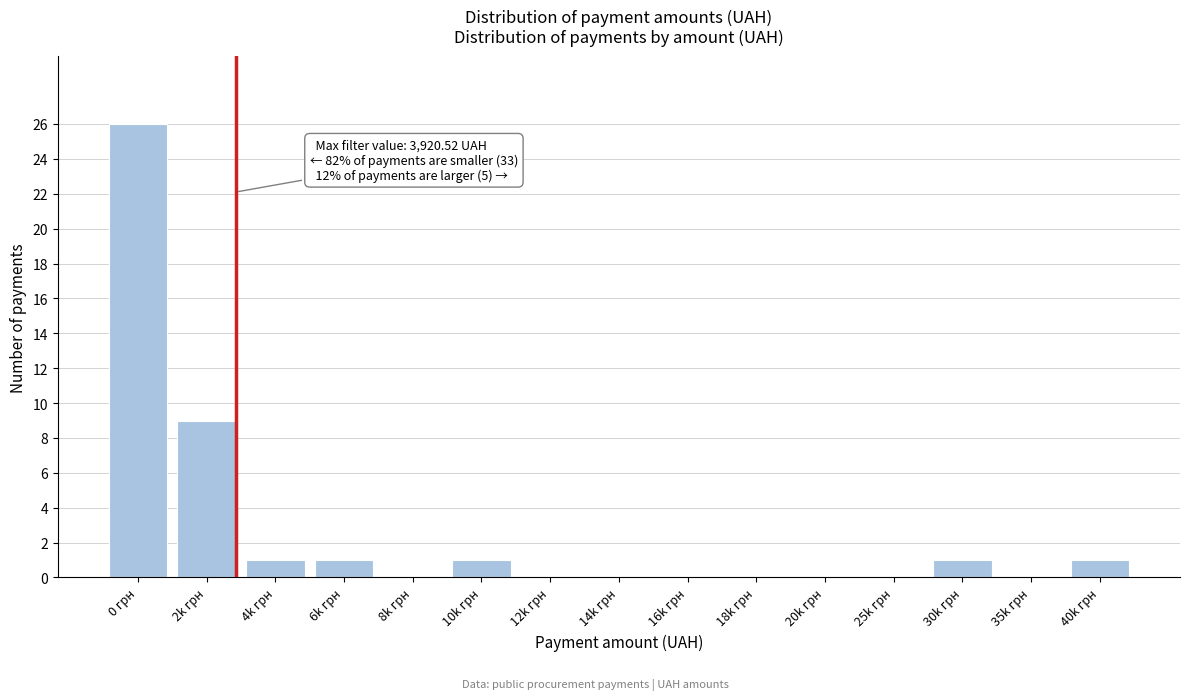

Reading right to left, transcribe all the data shown in this chart.

40k грн=1	35k грн=0	30k грн=1	25k грн=0	20k грн=0	18k грн=0	16k грн=0	14k грн=0	12k грн=0	10k грн=1	8k грн=0	6k грн=1	4k грн=1	2k грн=9	0 грн=26